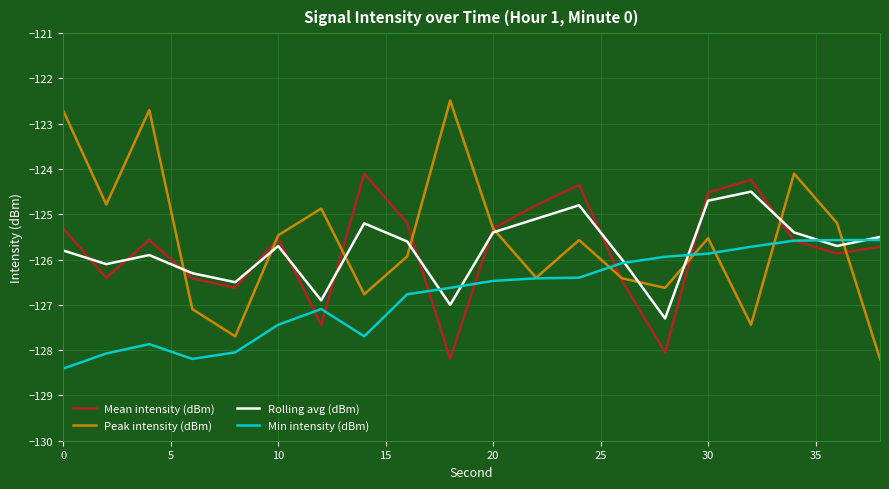

List the series in order of their peak value, lowest first.

Min intensity (dBm), Rolling avg (dBm), Mean intensity (dBm), Peak intensity (dBm)